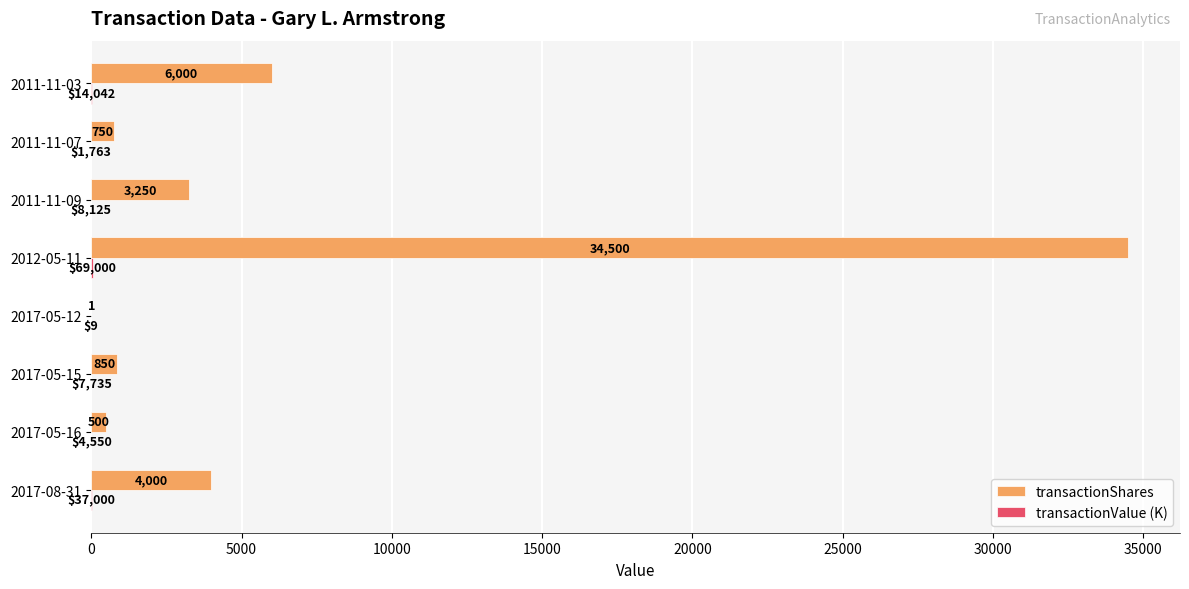

What value does the transactionShares series have at 2017-08-31?

4000.0